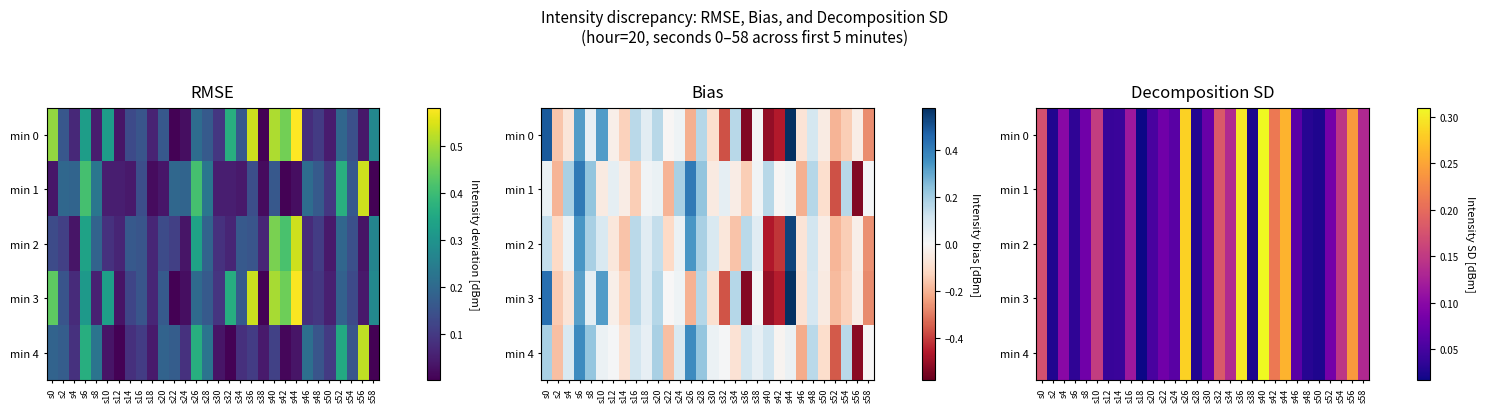

Which has a higher value, s40 or s52?

s40